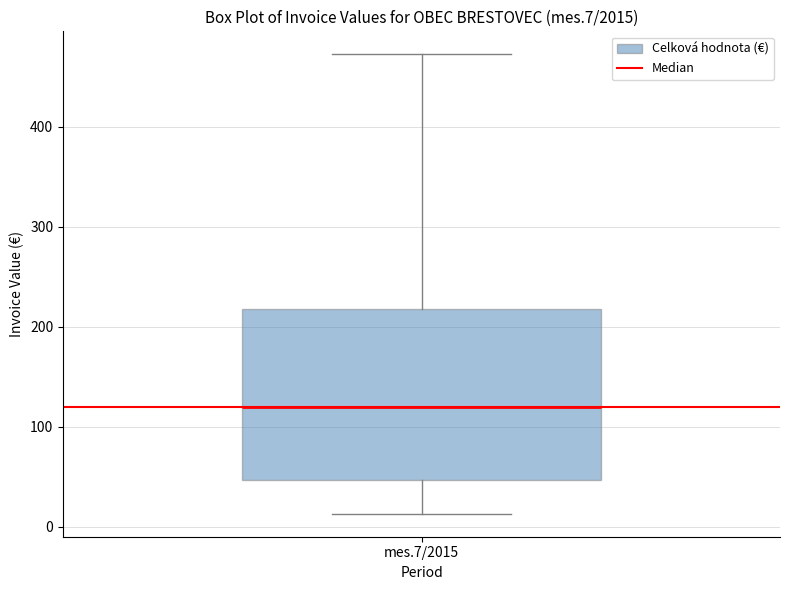

Transcribe this box plot: give where the median line is, the range the box spans, and where the two whiskers end, as read against the y-axis. The values are not printed on the chart, so give them approximately, as read against the axis.

median 120, box 50 to 220, whiskers 10 to 470